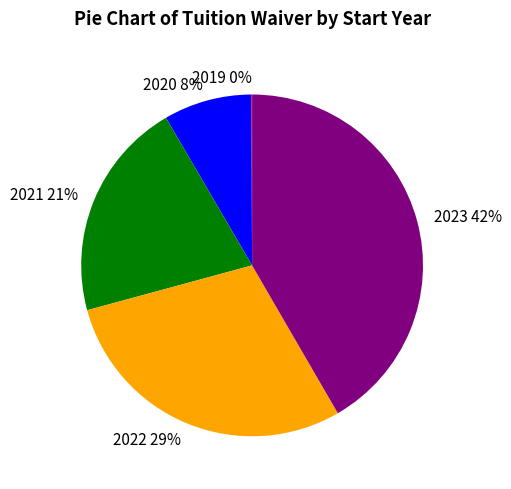

Combined, do 2022 and 2020 account for over 50%?

No